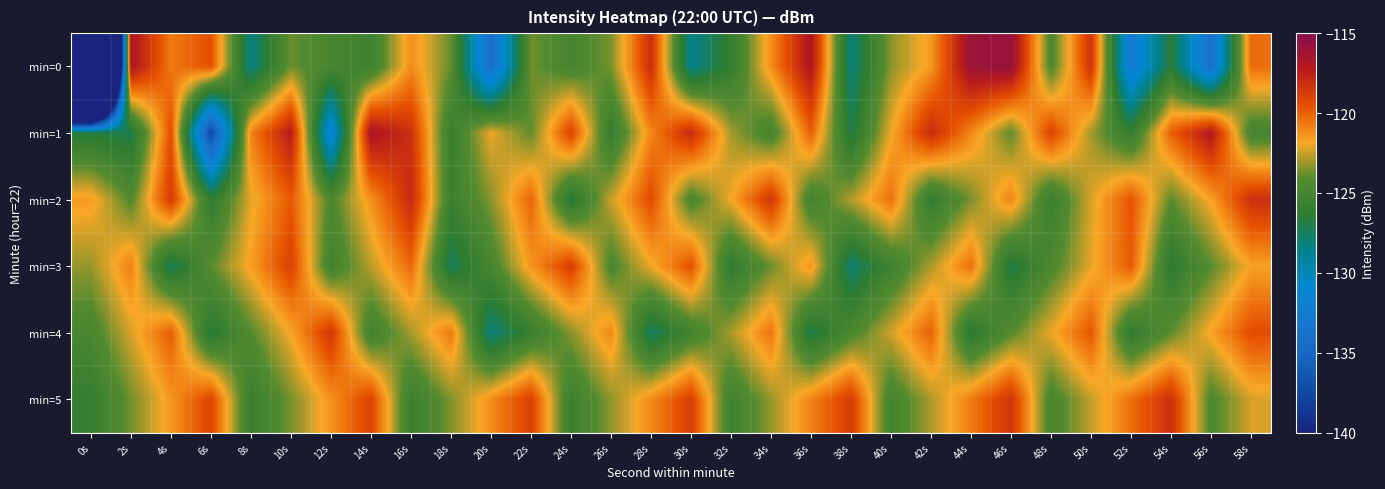

Between 58s and 6s, which is larger?

6s